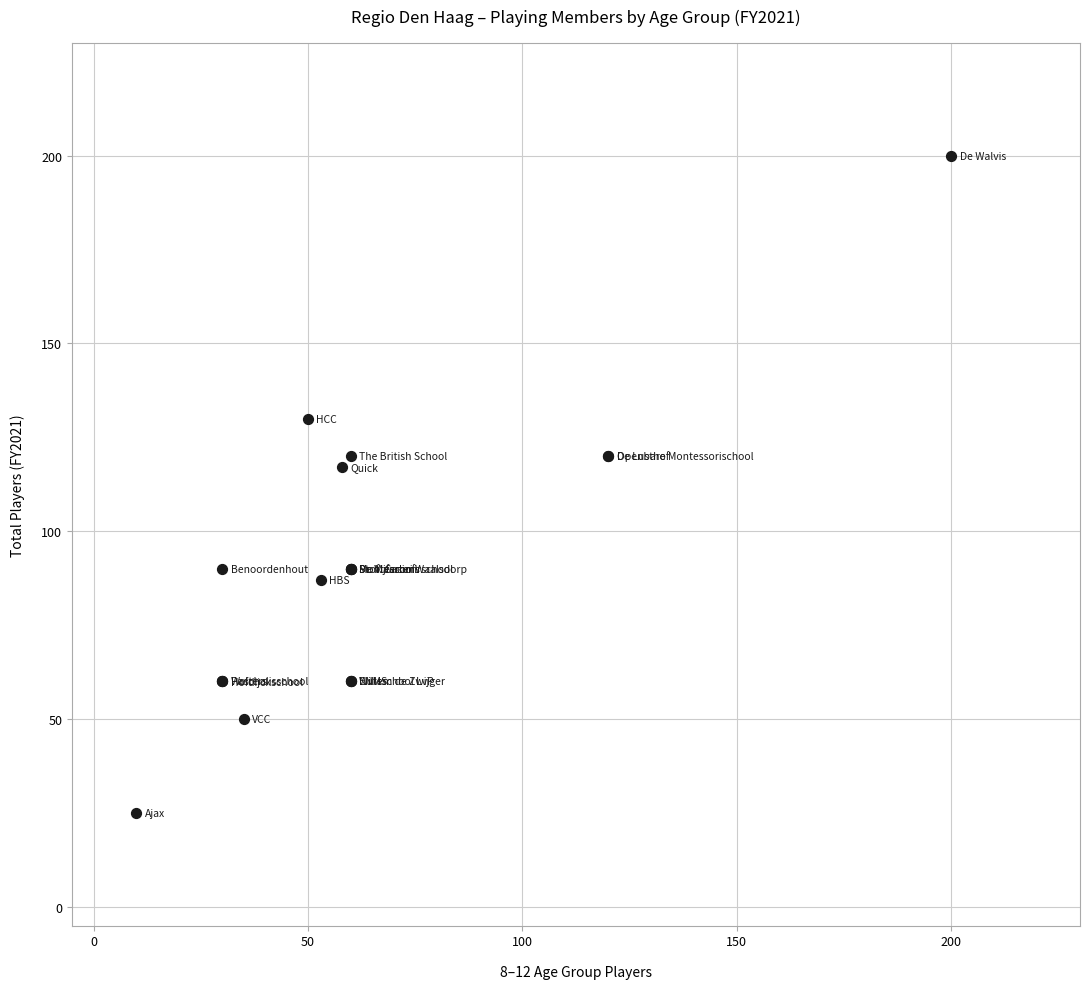

What Y value in the scatter plot is closest to 112?

117